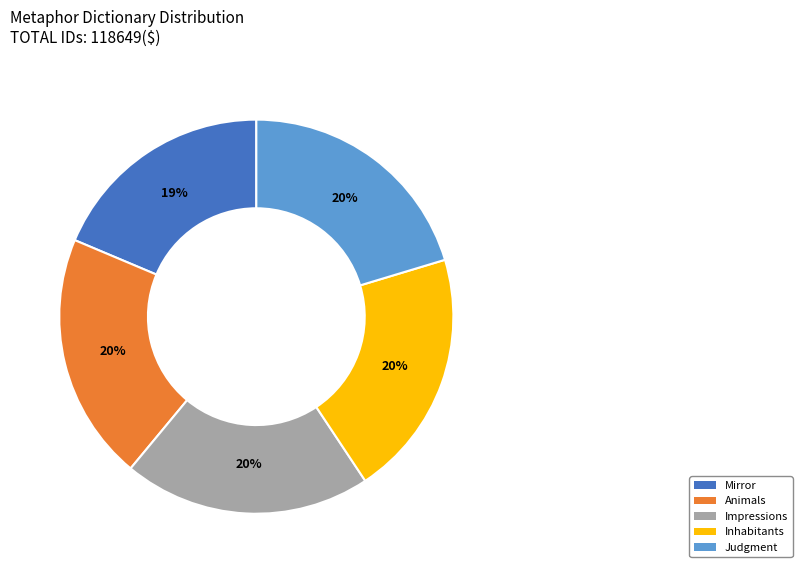

Do Inhabitants and Mirror together represent more than half of the pie?

No